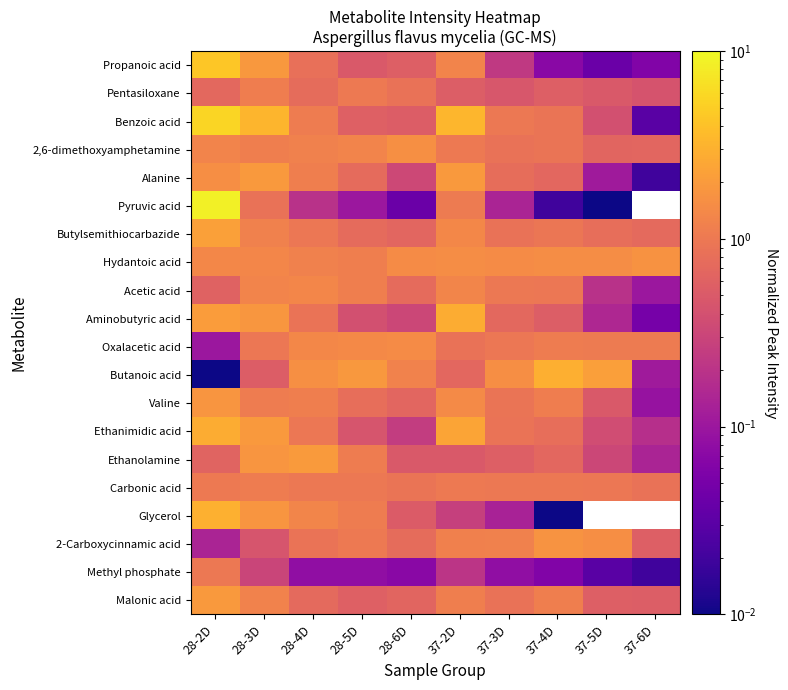

Between 37-6D and 28-4D, which is larger?

28-4D